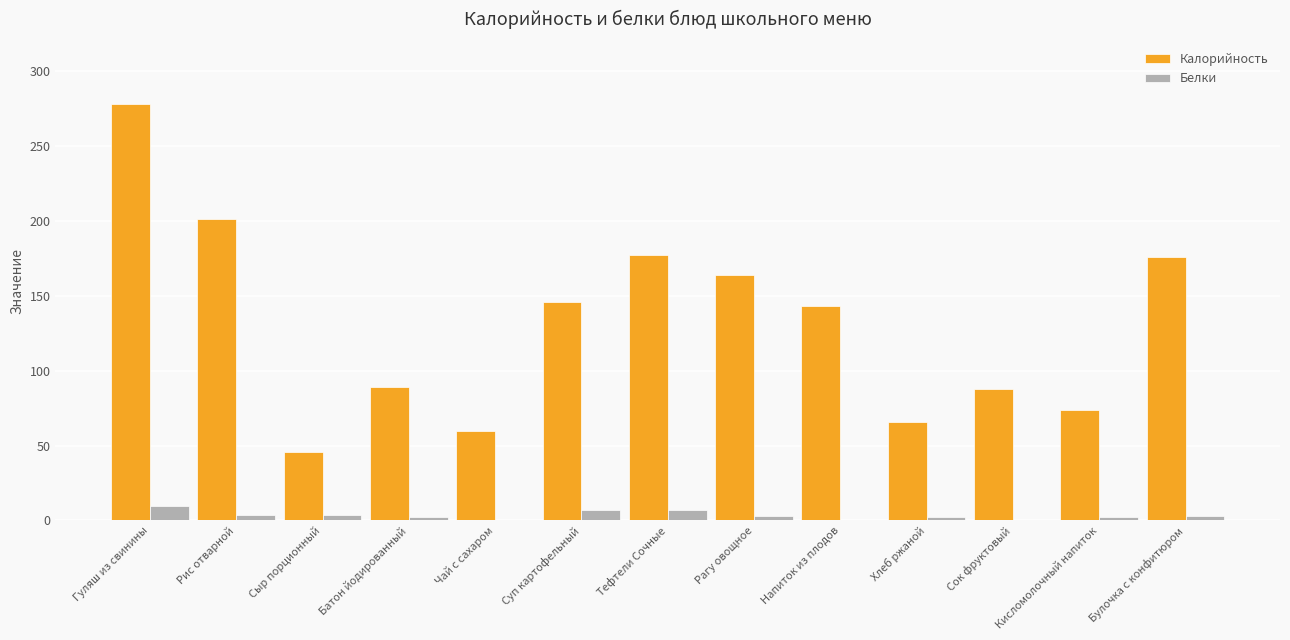

Is it true that Калорийность equals 53.7 at Сок фруктовый?

False